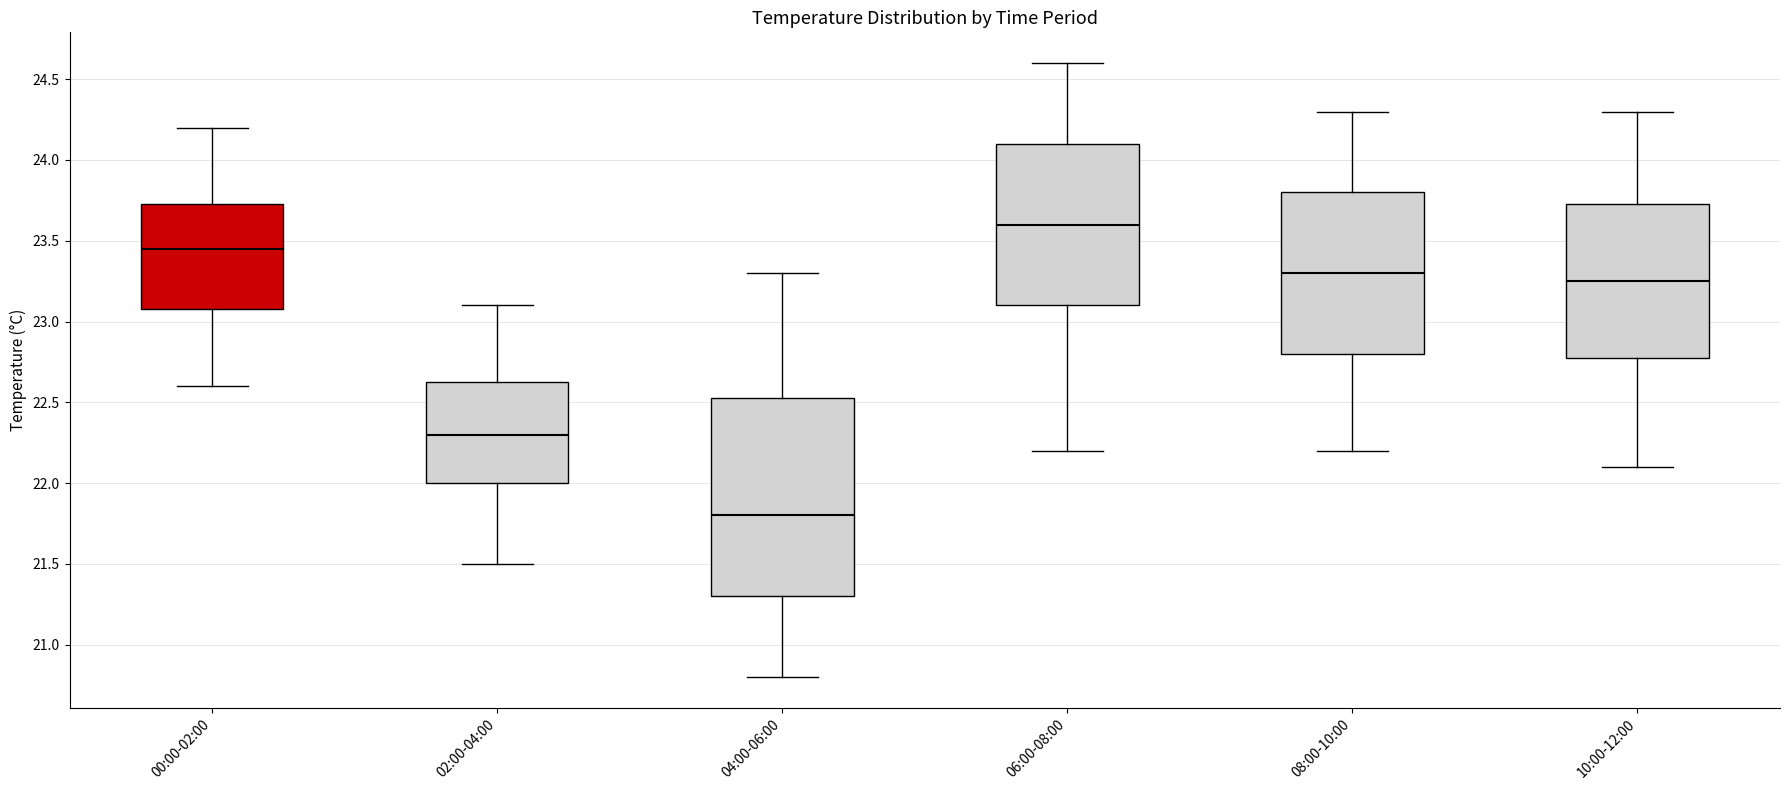

Comparing the boxes themselves (not the whiskers), which one is the tallest?

04:00-06:00